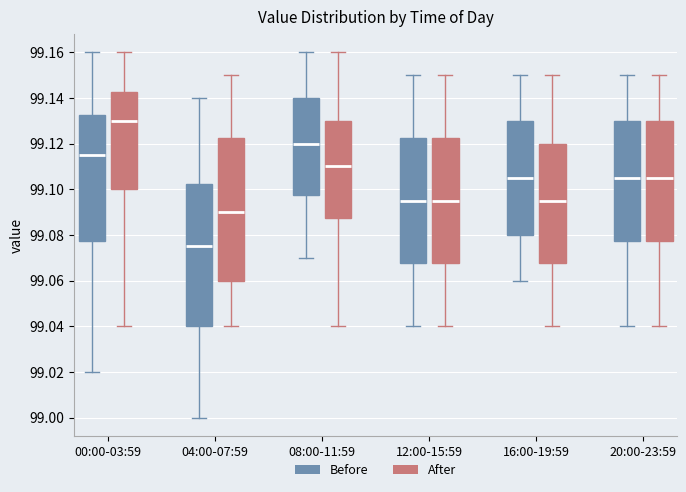

Which box's median line is the highest?

00:00-03:59 (After)